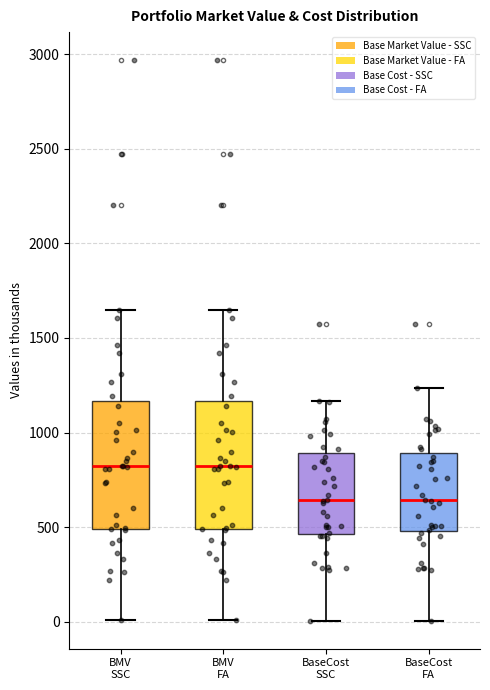

Reading left to right, read every box against the y-axis: the position of its median line, the range the box covers, and the ends of its whiskers. The values are not printed on the chart, so give them approximately, as read against the axis.

BMV SSC: median 800, box 500 to 1150, whiskers 0 to 1650
BMV FA: median 800, box 500 to 1150, whiskers 0 to 1650
BaseCost SSC: median 650, box 450 to 900, whiskers 0 to 1150
BaseCost FA: median 650, box 500 to 900, whiskers 0 to 1250